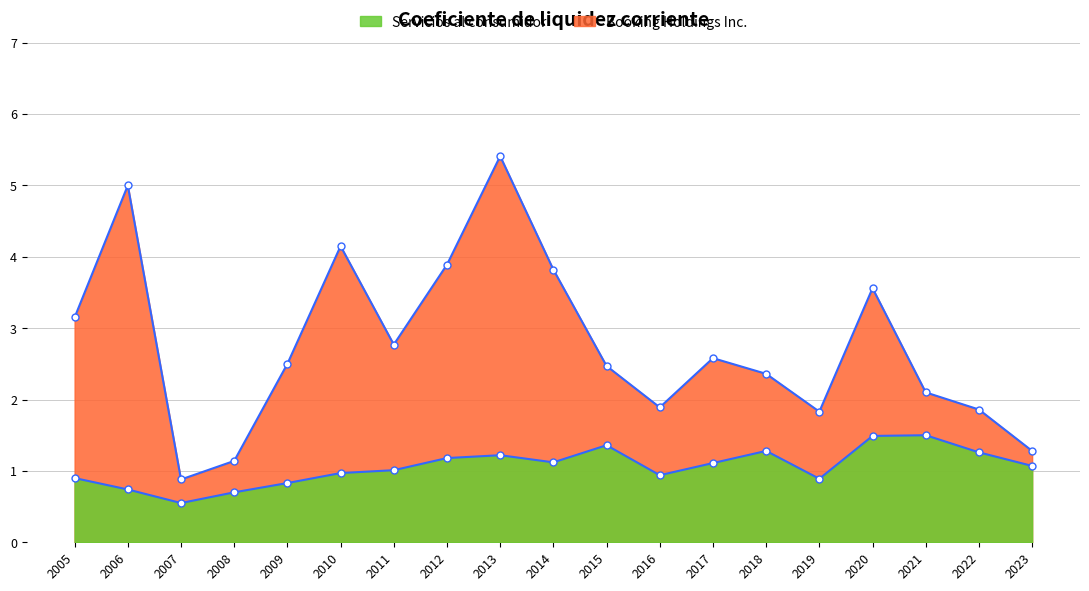

What is the sum of all Servicios al consumidor values?

20.1